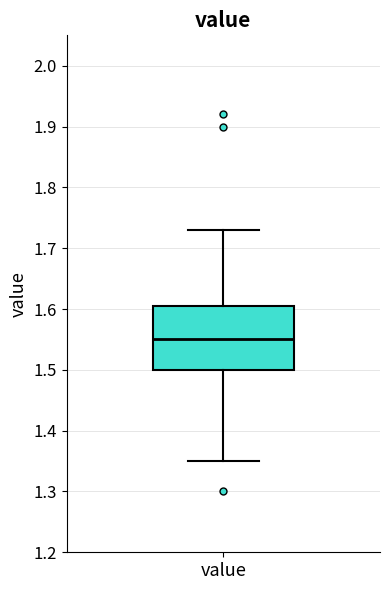

Where does the lower whisker of the box for value end on the y-axis? The values are not printed on the chart, so give them approximately, as read against the axis.

1.35